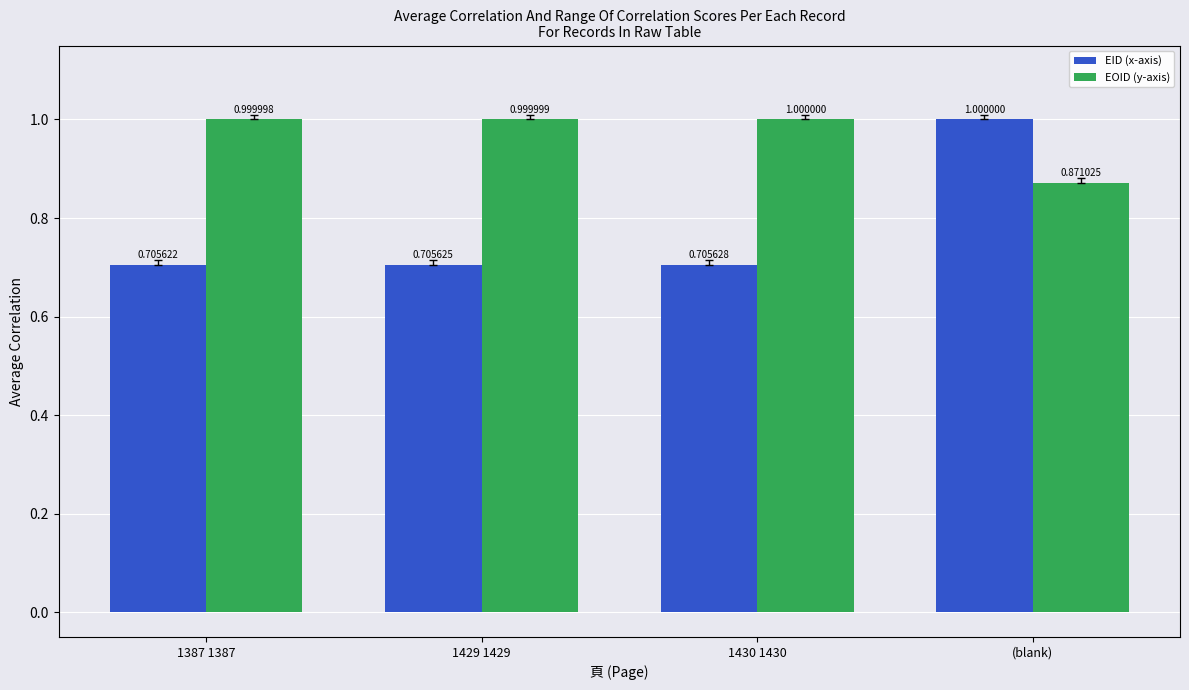

How many bars are there in total?

8